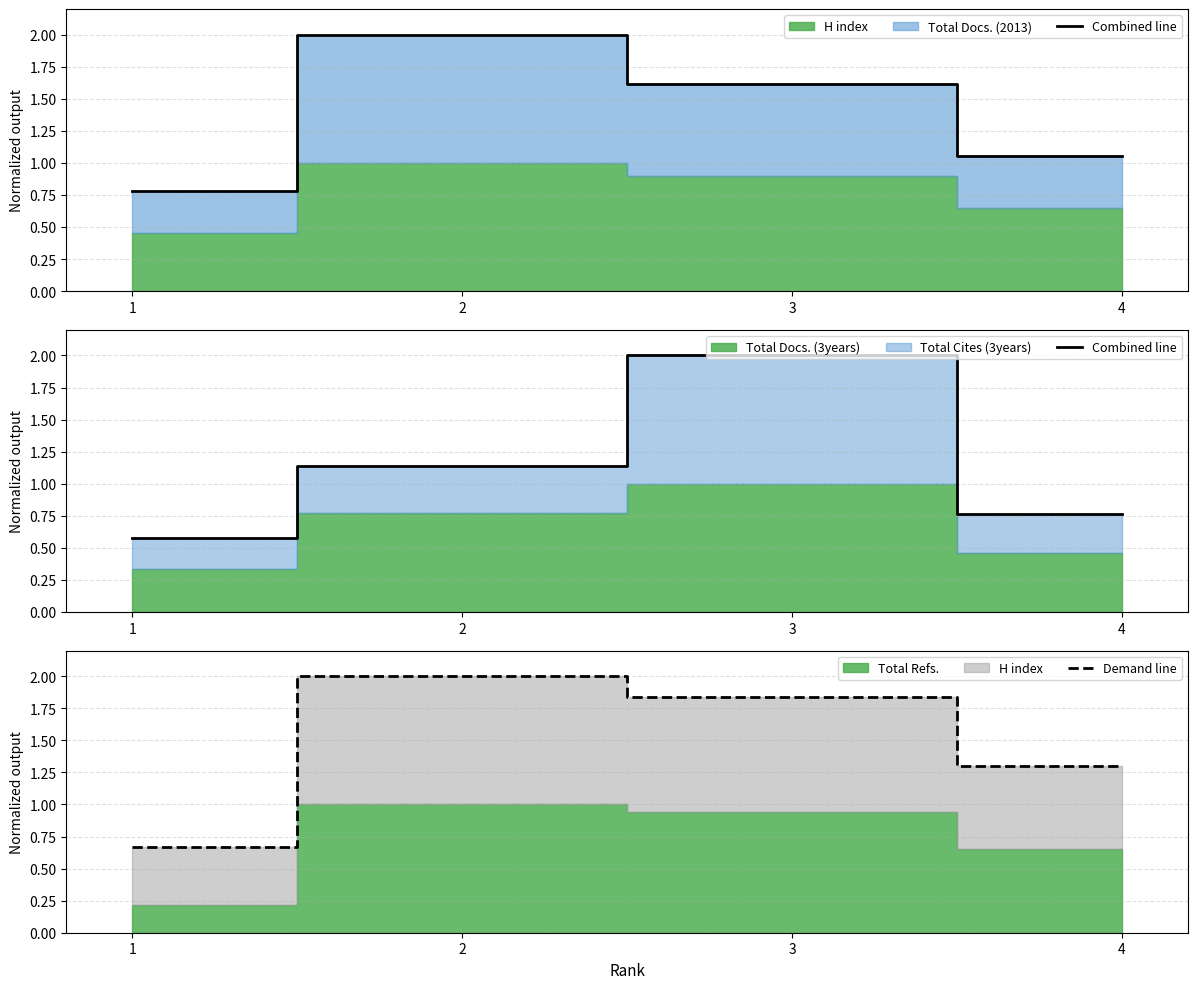

At which category is the sum across all series the highest?

3